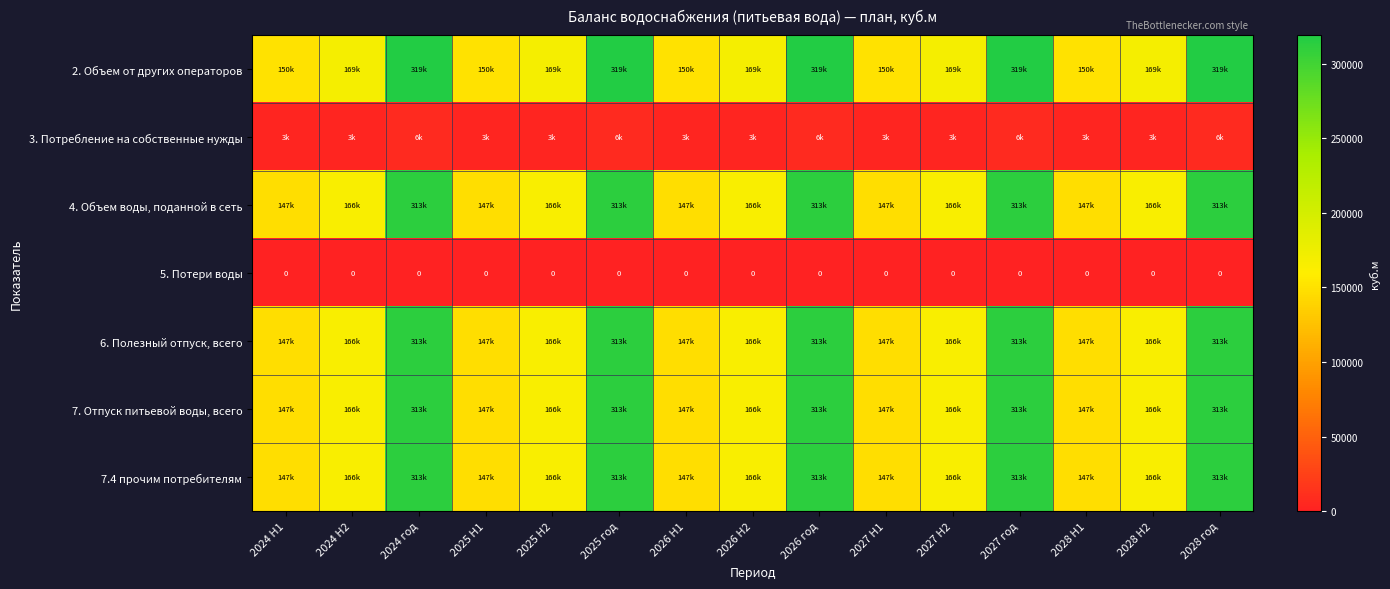

Is the value of 2. Объем от других операторов at 2028 H1 greater than the value of 4. Объем воды, поданной в сеть at 2026 год?

No